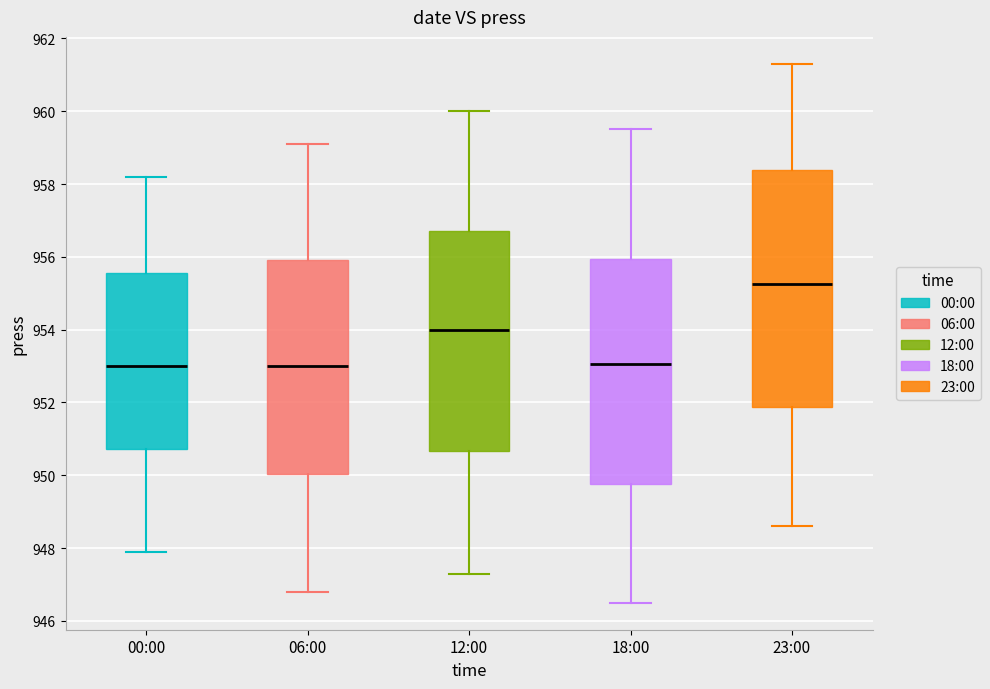

Where is the lower edge of the box for 12:00 on the y-axis? The values are not printed on the chart, so give them approximately, as read against the axis.

950.6